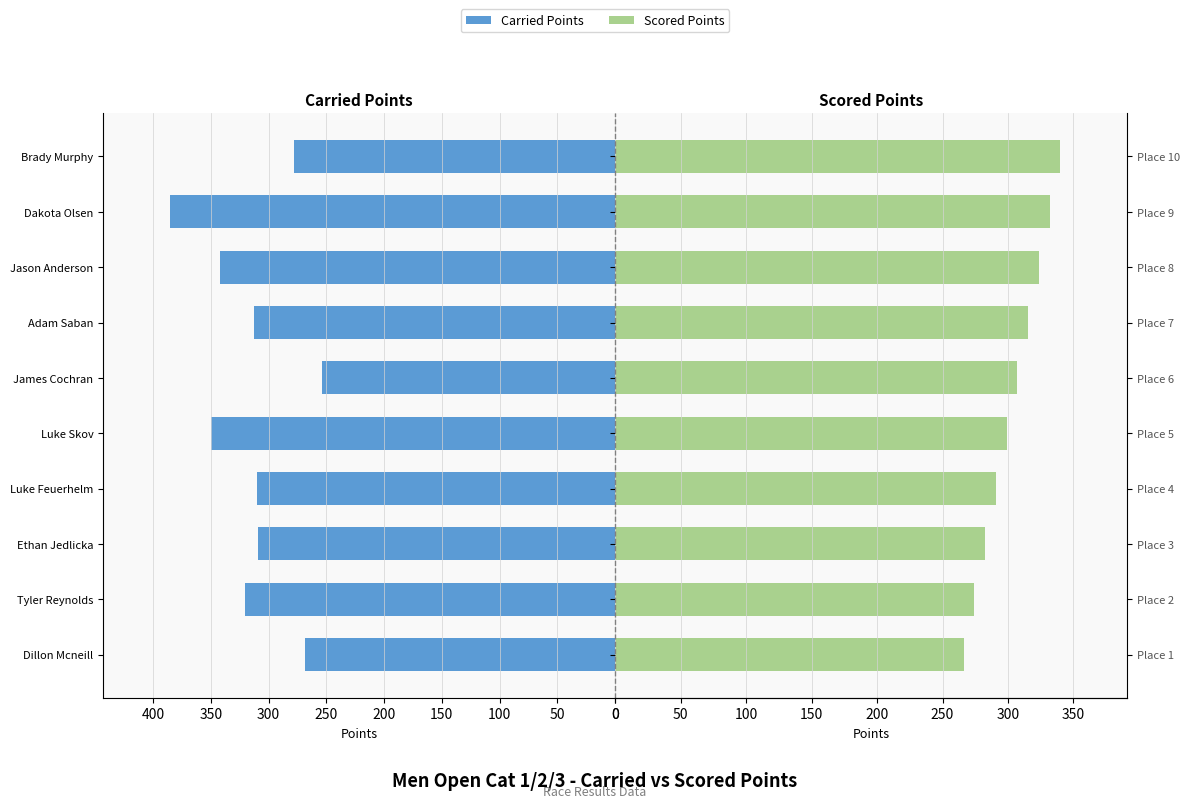

Does the chart contain any negative values?

No